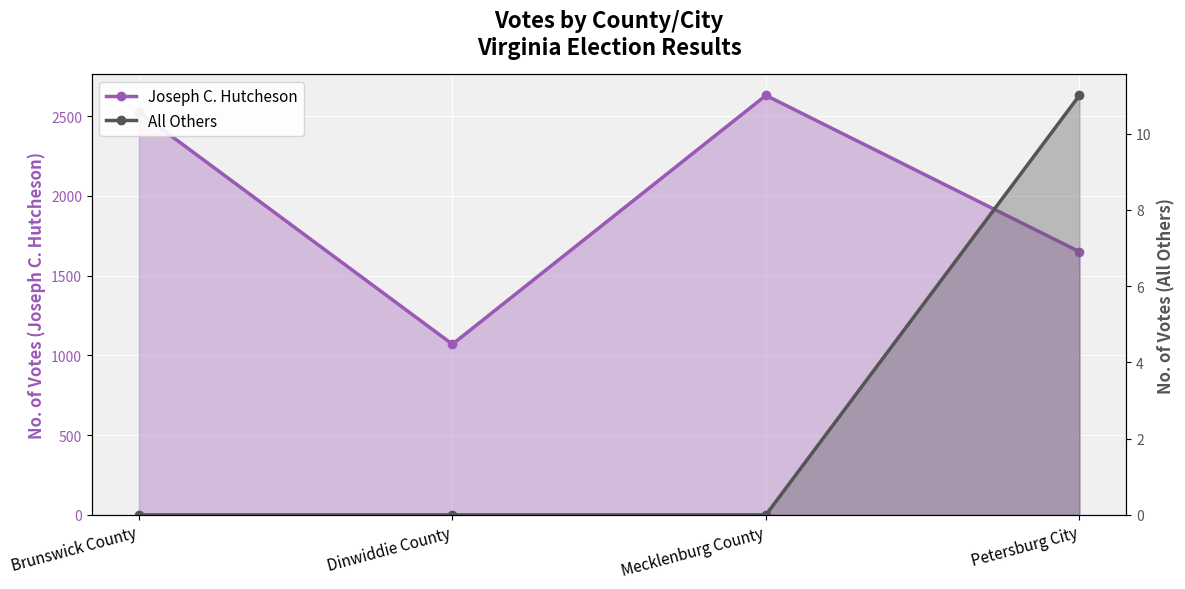

In Joseph C. Hutcheson, how many points are higher than both neighbors (excluding endpoints)?

1